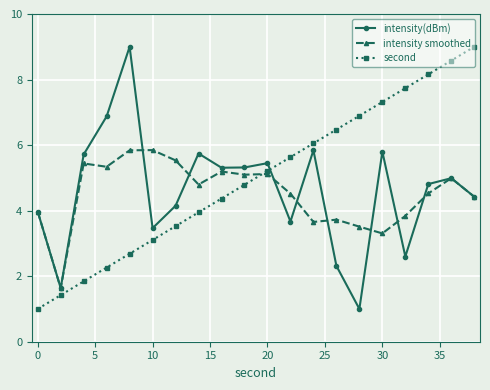

True or false: intensity(dBm) and second intersect in this chart.

True